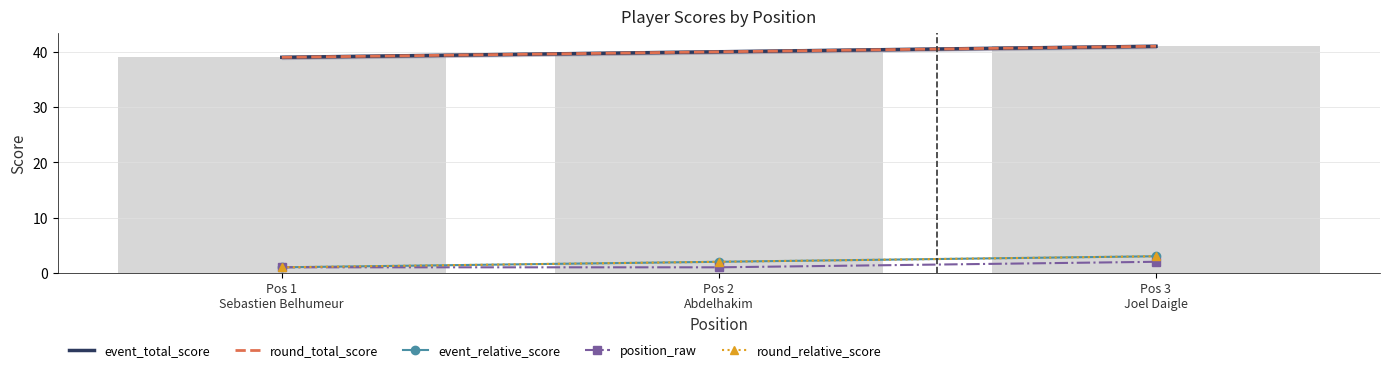

At which category is the sum across all series the highest?

Pos 3
Joel Daigle